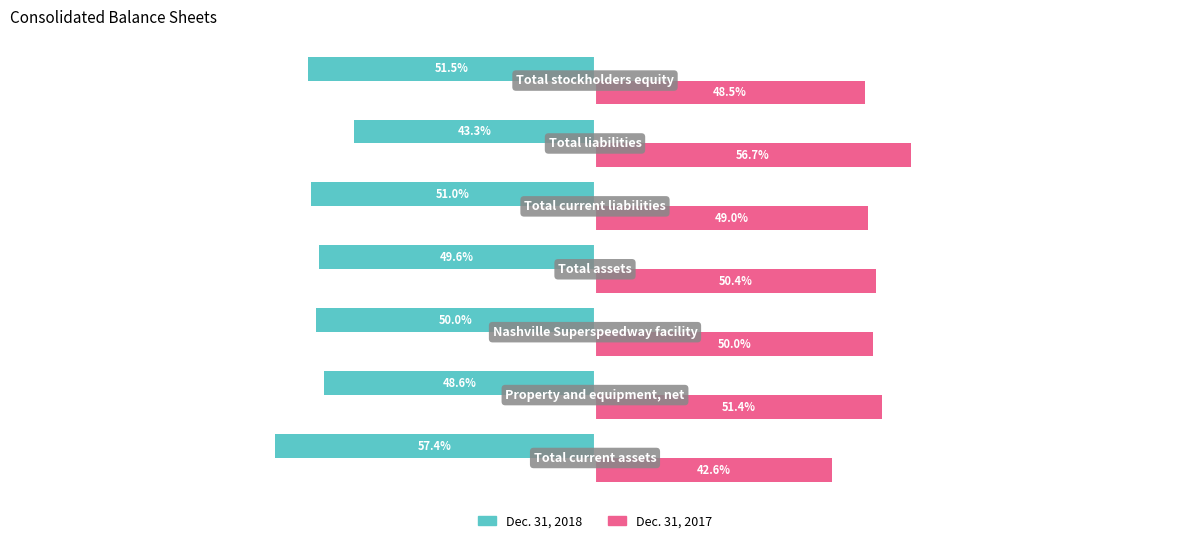

What are all the series names shown in the legend?

Dec. 31, 2018, Dec. 31, 2017